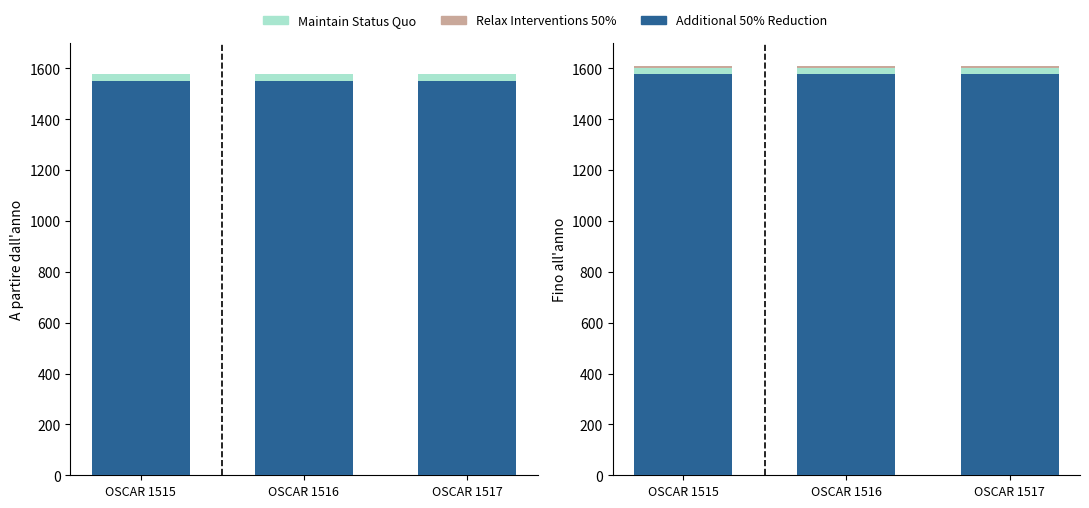

What is the approximate value of Additional 50% Reduction at OSCAR 1515?

1580